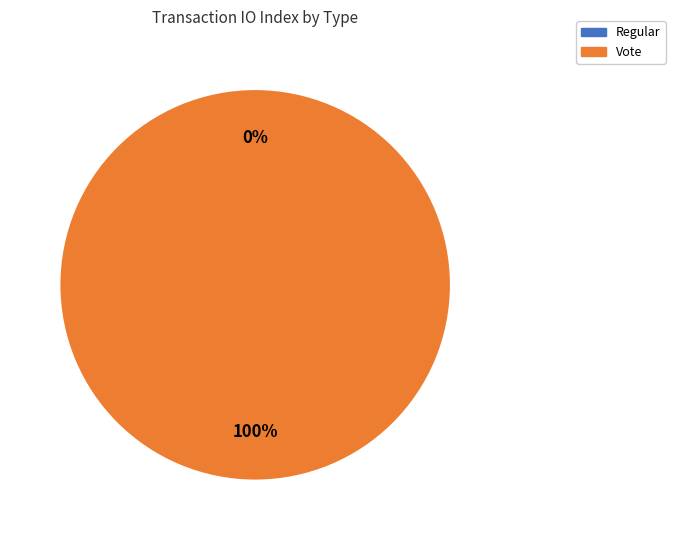

Which slice represents more than half of the pie?

Vote